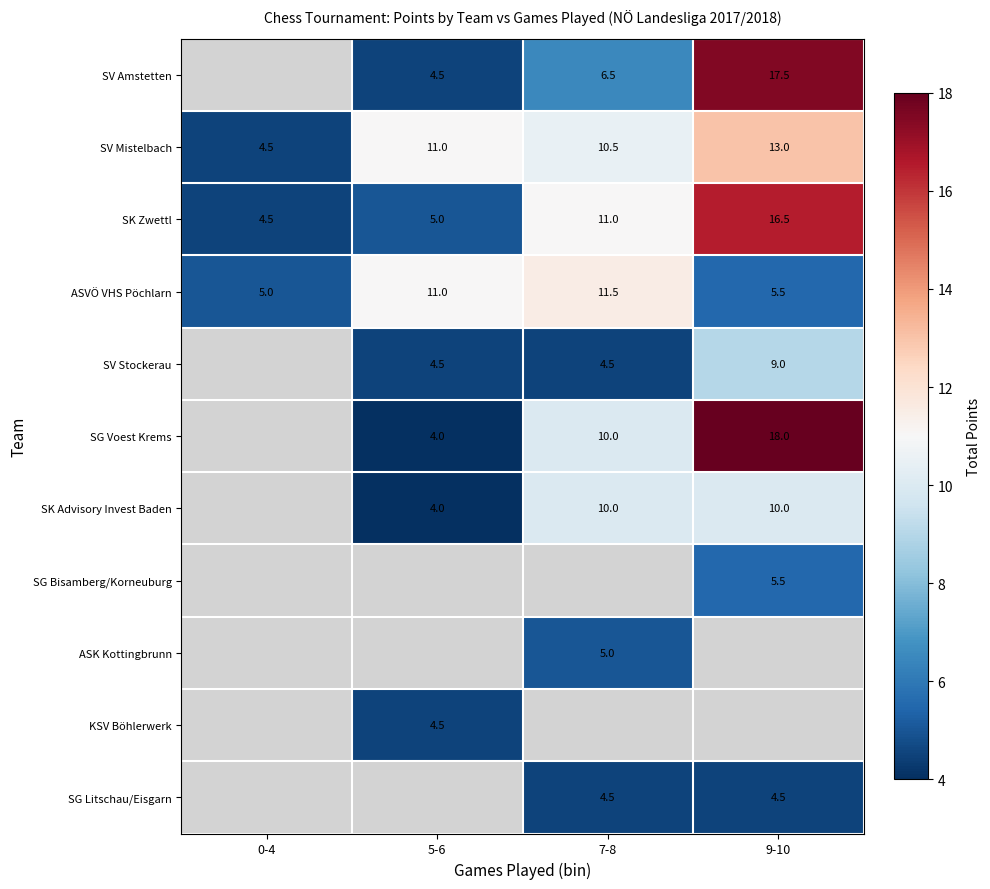

What is the approximate value of ASVÖ VHS Pöchlarn at 0-4?

5.0